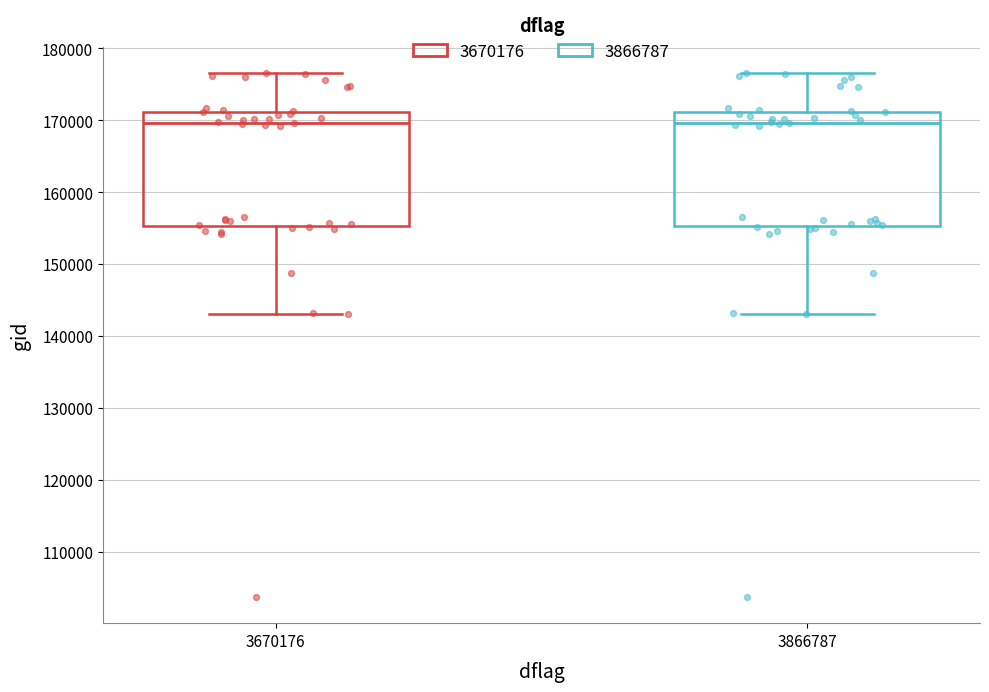

Reading left to right, transcribe this box plot: for each box, give where its median line is, the range the box spans, and where its two whiskers end, as read against the y-axis. The values are not printed on the chart, so give them approximately, as read against the axis.

3670176: median 170000, box 155000 to 171000, whiskers 143000 to 177000
3866787: median 170000, box 155000 to 171000, whiskers 143000 to 177000